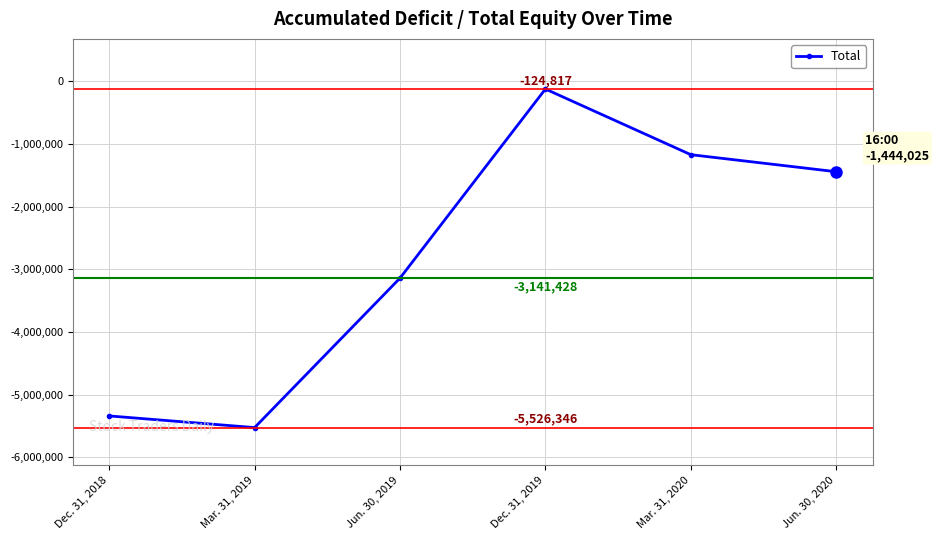

Rank the categories by value from highest to lowest.

Dec. 31, 2019, Mar. 31, 2020, Jun. 30, 2020, Jun. 30, 2019, Dec. 31, 2018, Mar. 31, 2019